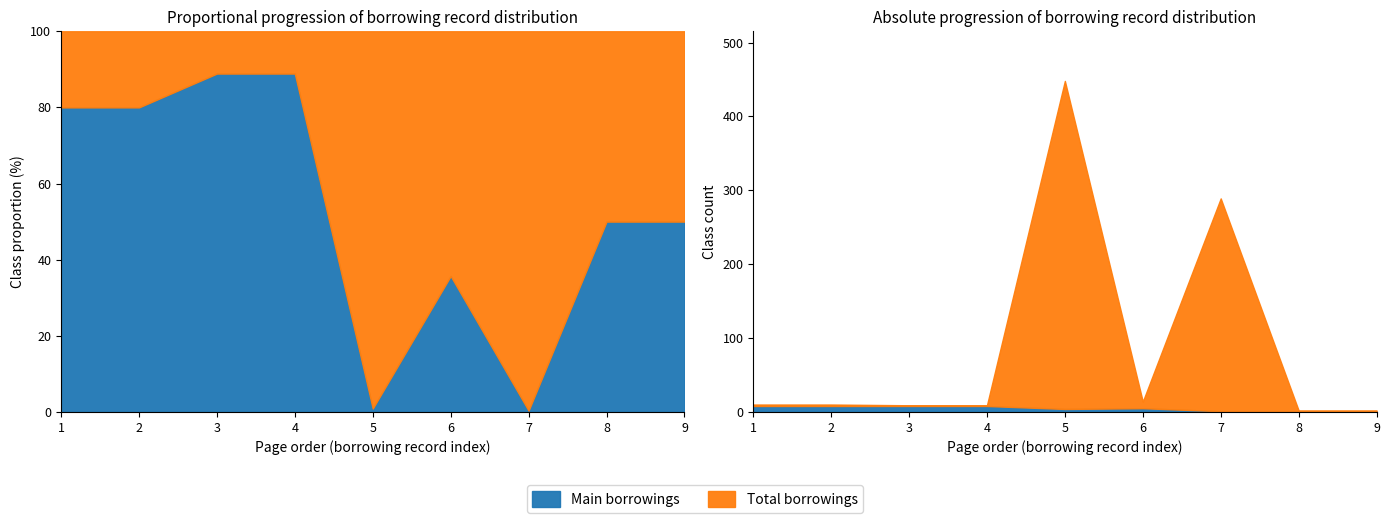

What is the minimum value for Main borrowings?

1